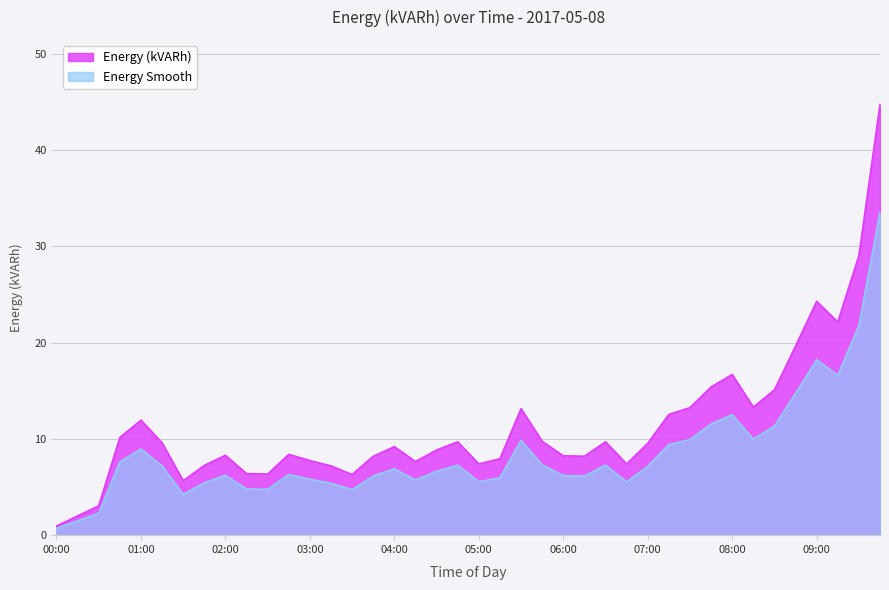

True or false: Energy Smooth and Energy (kVARh) cross at least once.

False